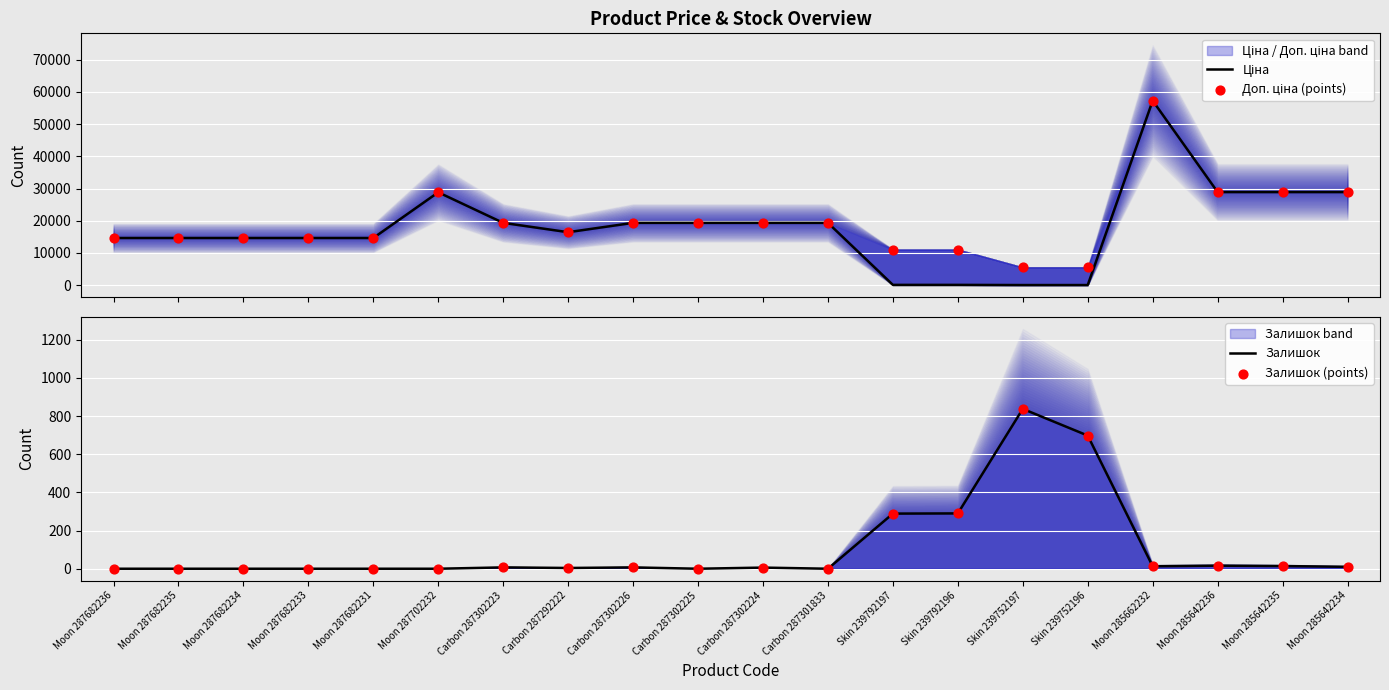

Which series reaches the maximum Y coordinate?

Ціна